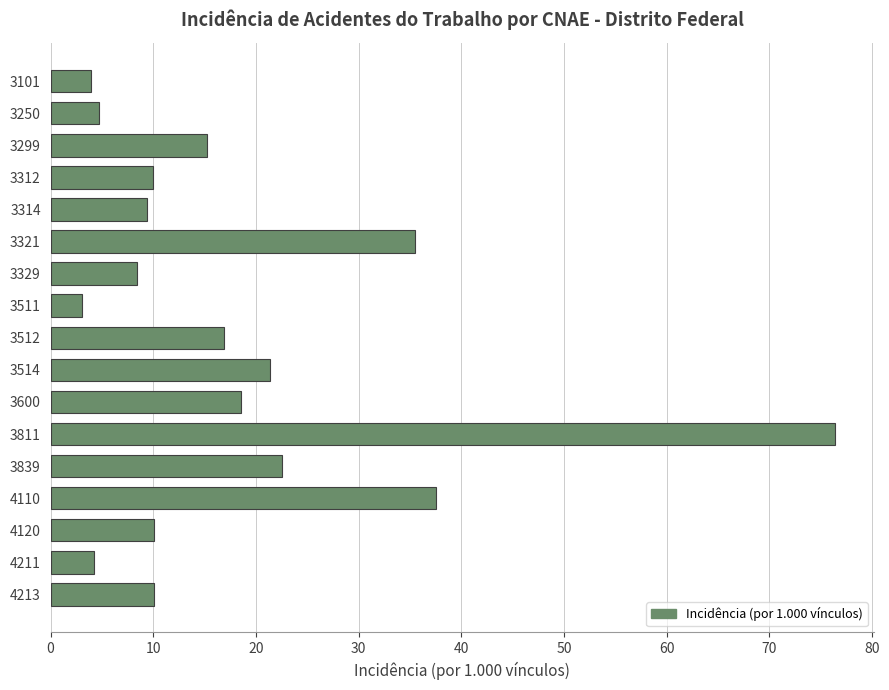

True or false: the data shows 14.6 at 4120.

False